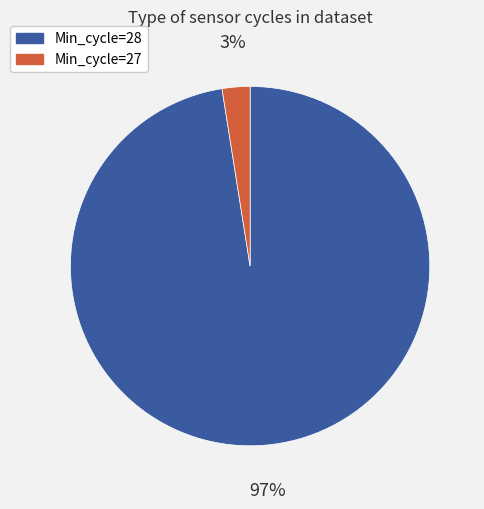

Is there any slice that represents more than half of the pie?

Yes